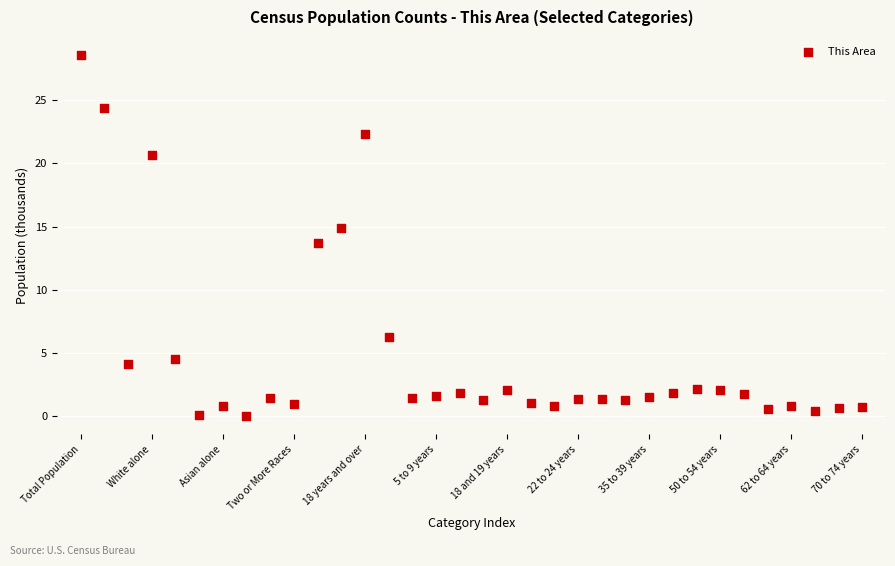

What Y value in the scatter plot is closest to 14?

13.7